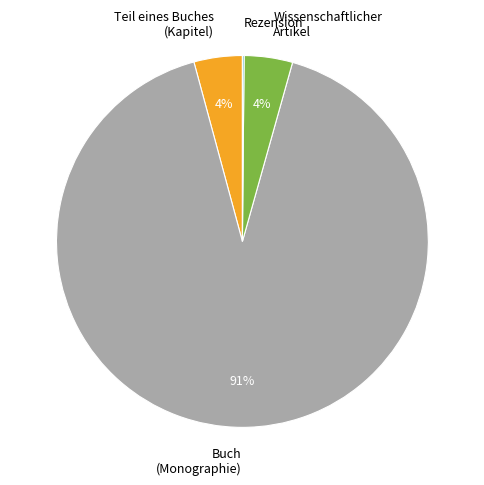

Does Wissenschaftlicher Artikel represent more than half of the total?

No